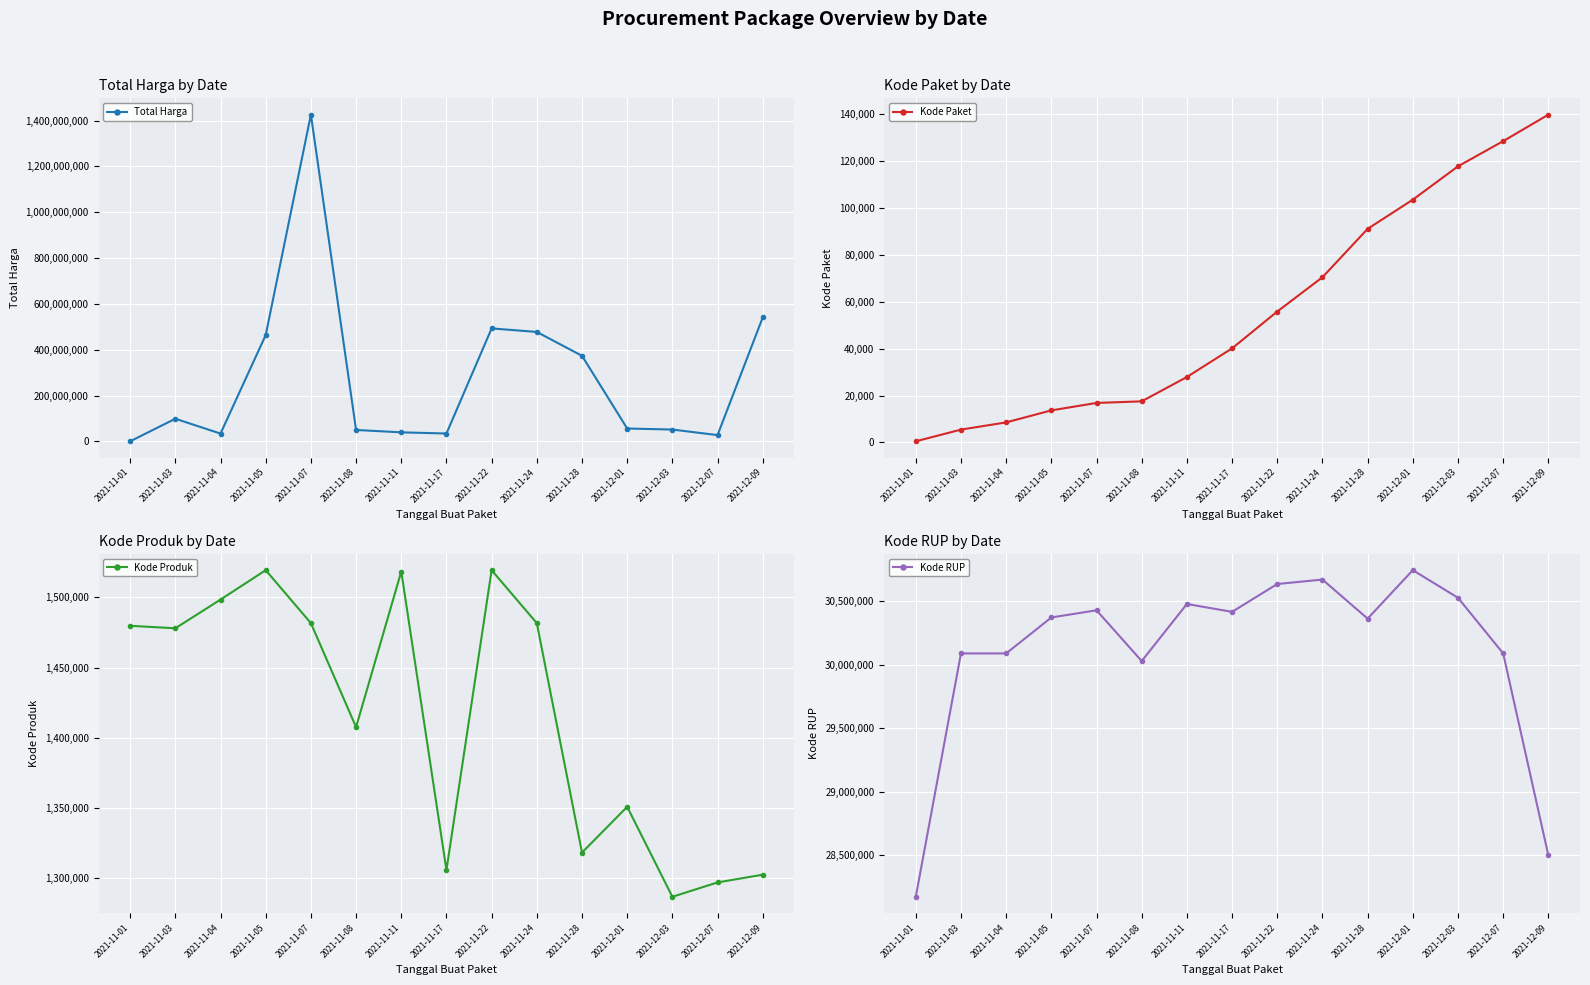

Reading left to right, what are all the values shown in this chart?

Total Harga: 333600	98772570	34000000	464002100	1425867900	49730040	39440000	34292000	493000000	477600000	373404000	56152800	51601000	27412000	541071000
Kode Paket: 464	5449	8530	13652	16823	17509	27891	40112	55826	70453	91101	103541	117783	128516	139817
Kode Produk: 1479674	1477921	1498322	1519264	1481562	1407595	1518309	1305852	1519260	1481562	1318333	1350905	1286873	1297110	1302598
Kode RUP: 28171087	30089034	30089034	30372232	30428912	30029068	30478474	30416731	30636058	30670893	30363247	30745112	30527421	30089034	28497118